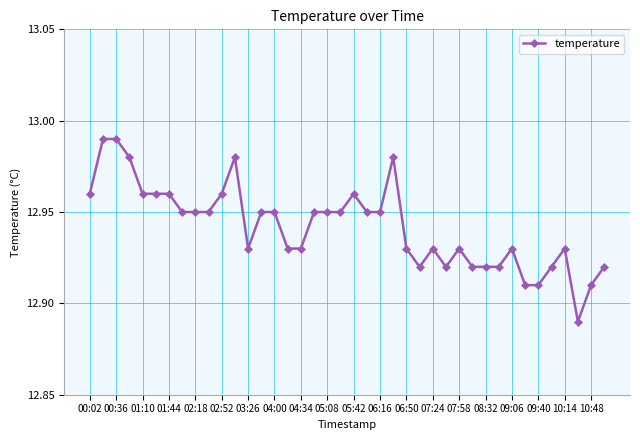

True or false: the data has more than 1 interior local peaks.

True